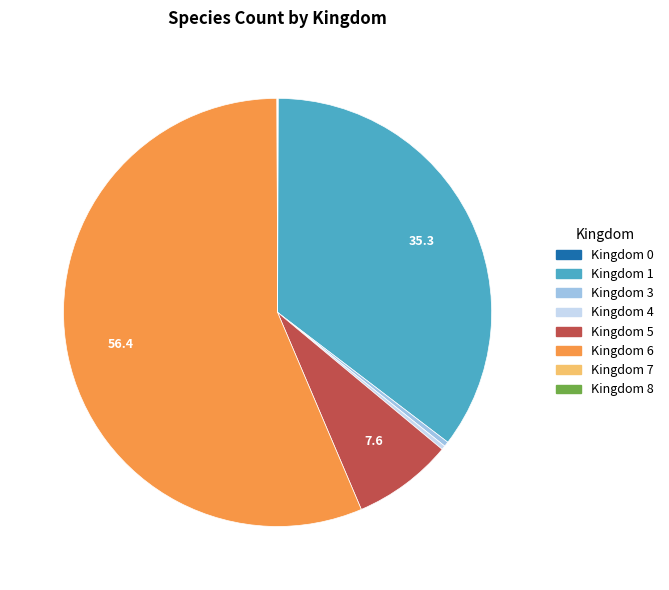

Does any single category account for the majority?

Yes